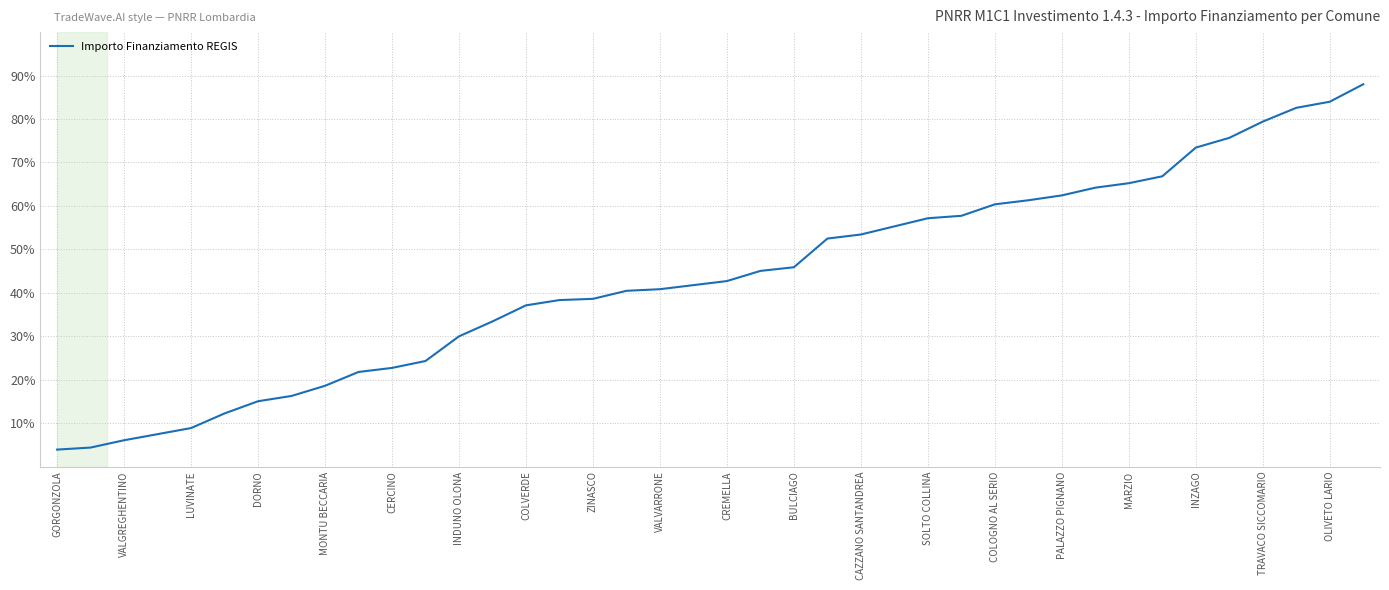

What is the difference between the maximum and minimum values?

84.1